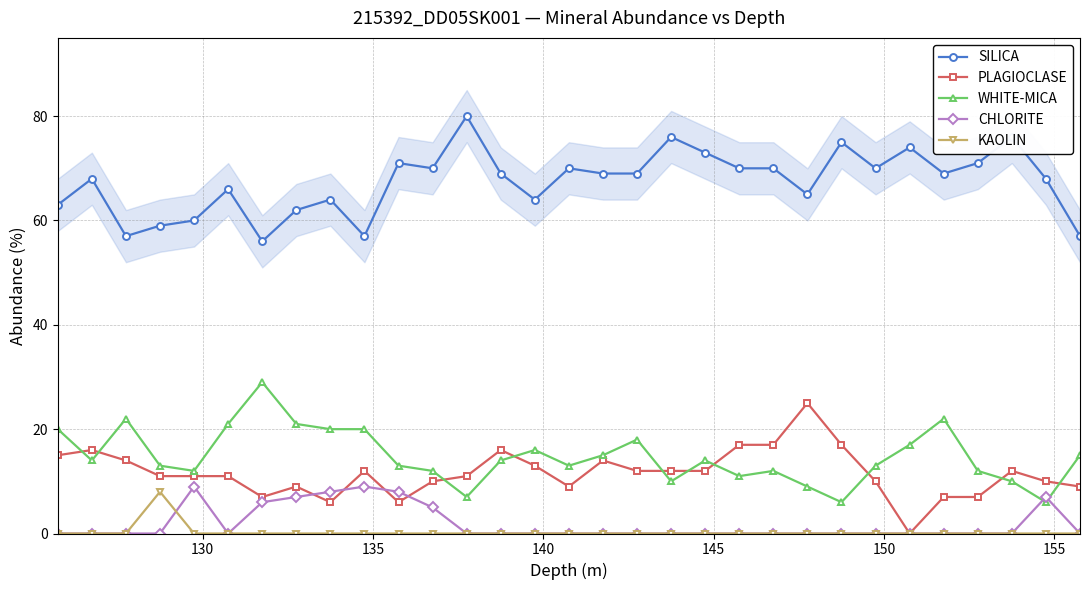

True or false: KAOLIN and SILICA cross at least once.

False